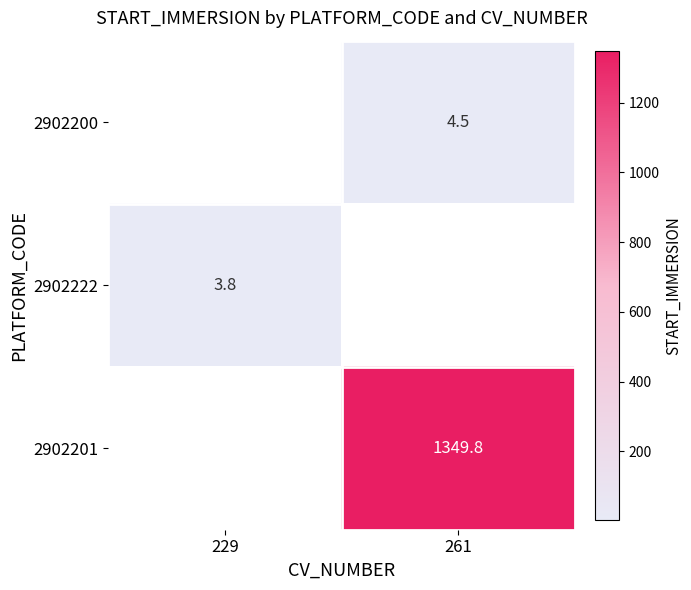

Is the value of 2902222 at 229 greater than the value of 2902201 at 261?

No